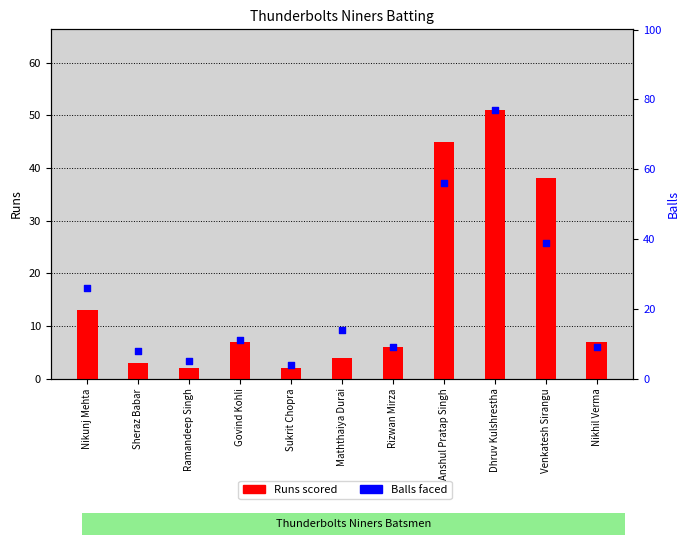

Which series has the largest total across all categories?

Balls faced